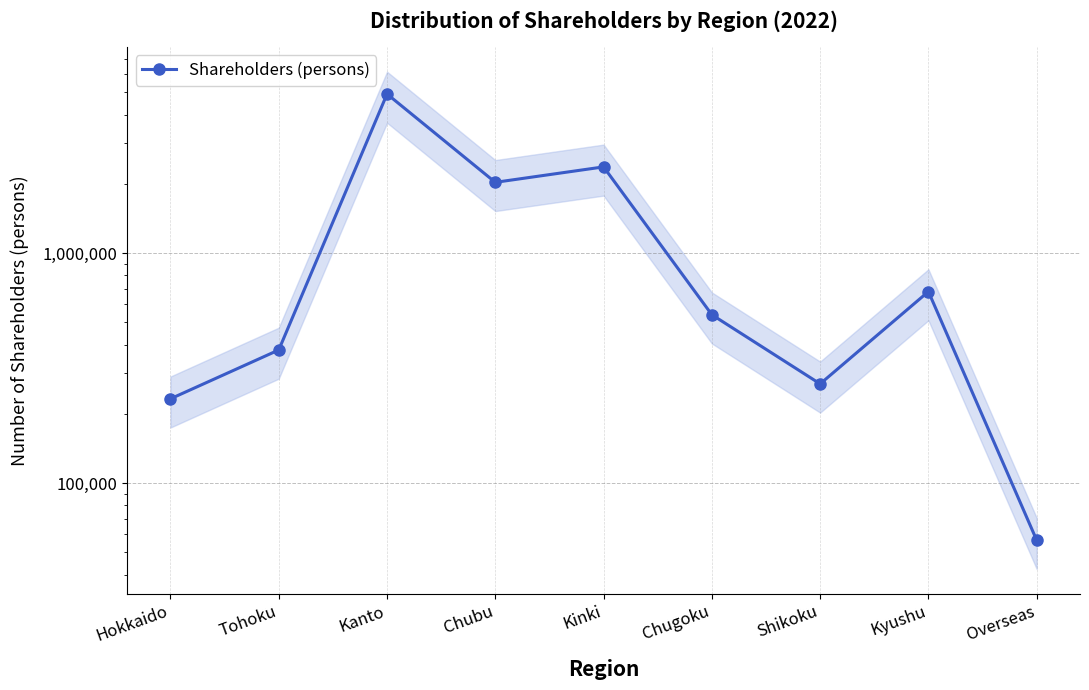

Which category has the lowest value across all series?

Overseas